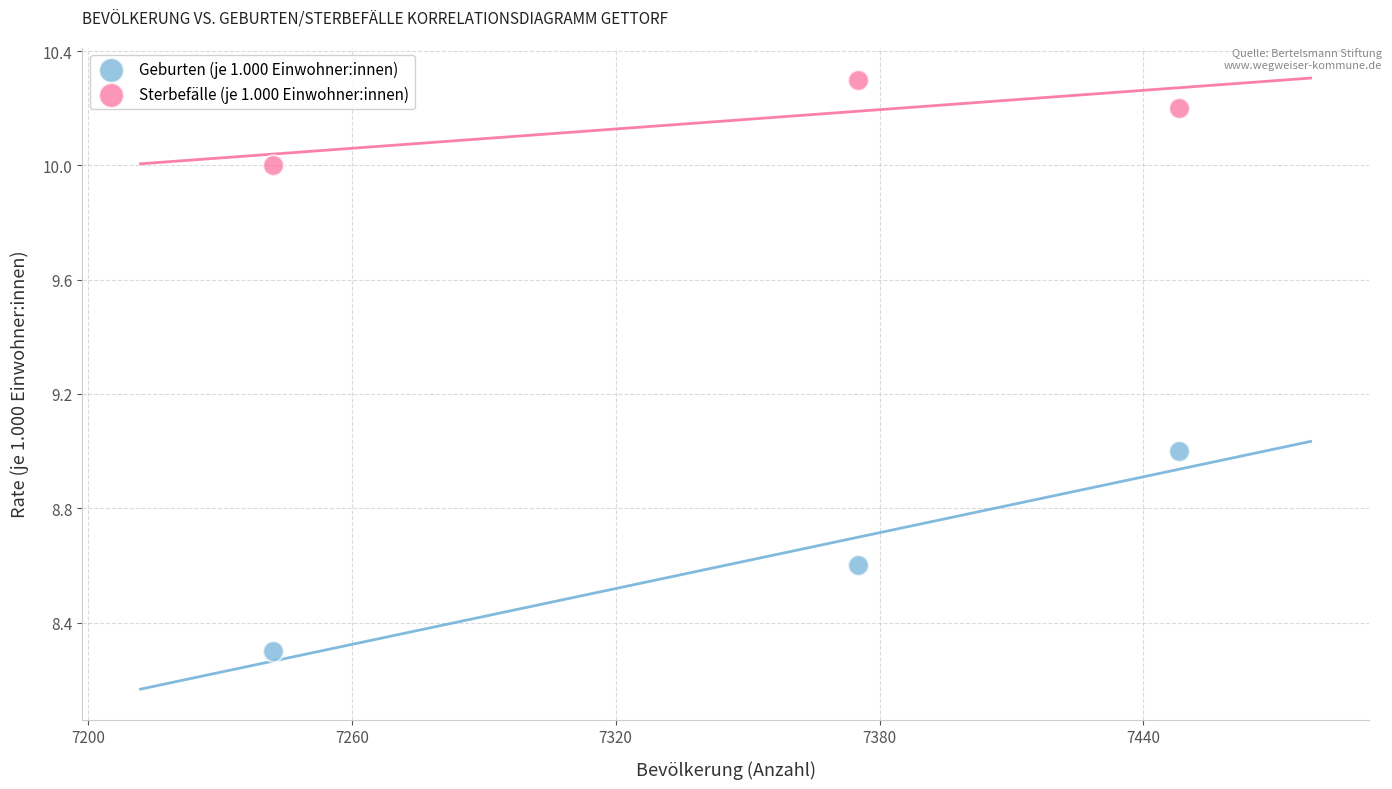

Which series contains the lowest Y value?

Geburten (je 1.000 Einwohner:innen)